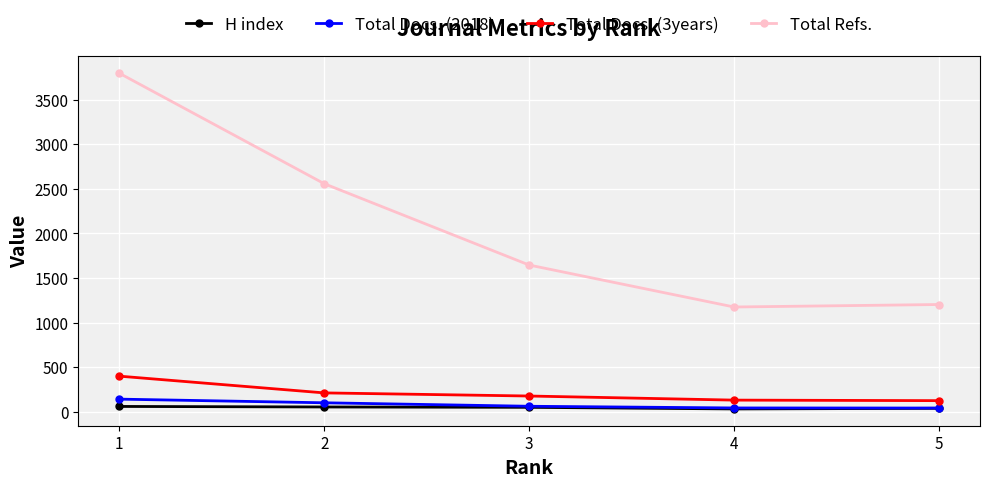

At which label does Total Docs. (3years) first exceed 175?

1